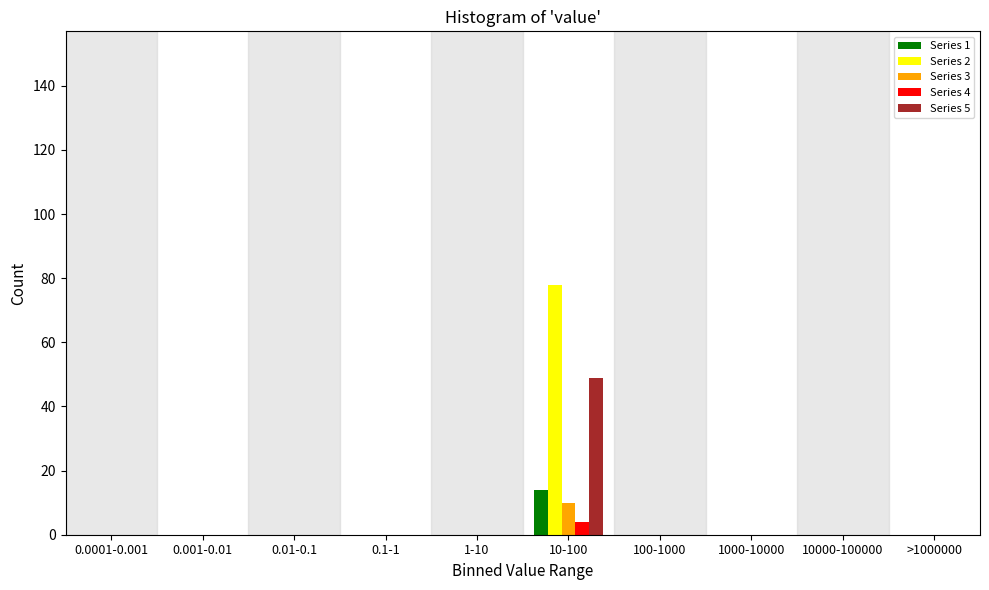

Which label corresponds to the largest value in the chart?

10-100